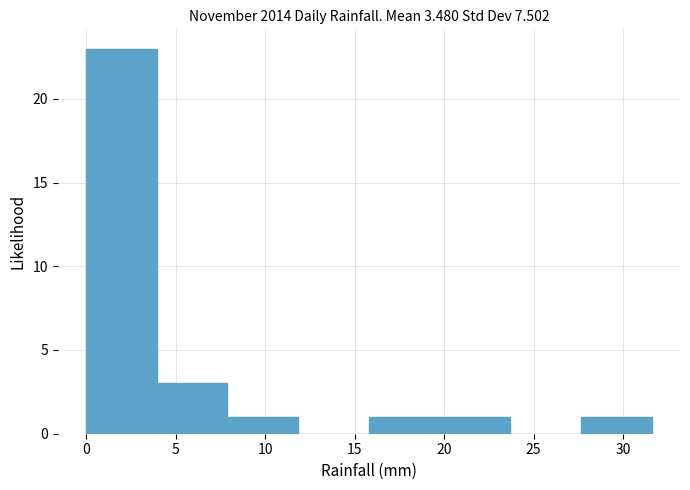

Reading left to right, transcribe this chart: for each bar, give the range it covers on the x-axis and its height. Neither the bar edges nor the heights are printed on the chart, so give them approximately, as read against the axes.

0.00 to 3.95: 23
3.95 to 7.90: 3
7.90 to 11.85: 1
11.85 to 15.80: 0
15.80 to 19.75: 1
19.75 to 23.70: 1
23.70 to 27.65: 0
27.65 to 31.60: 1